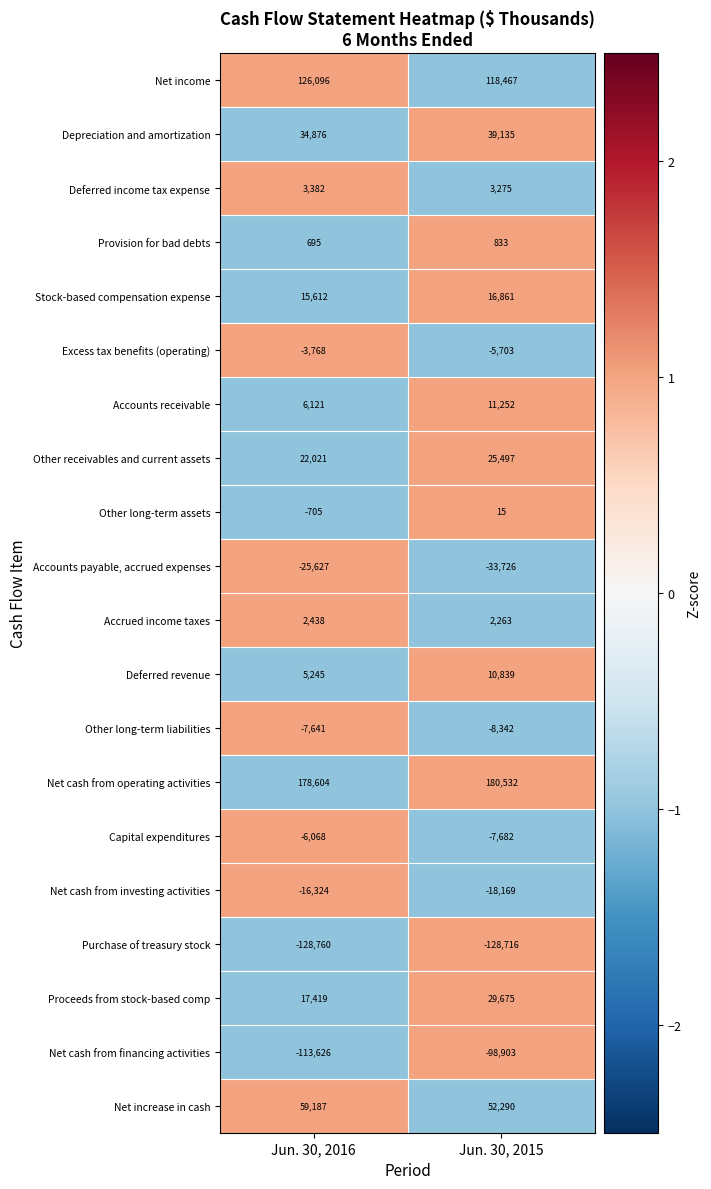

Between Jun. 30, 2016 and Jun. 30, 2015, which series saw the biggest shift?

Net cash from financing activities